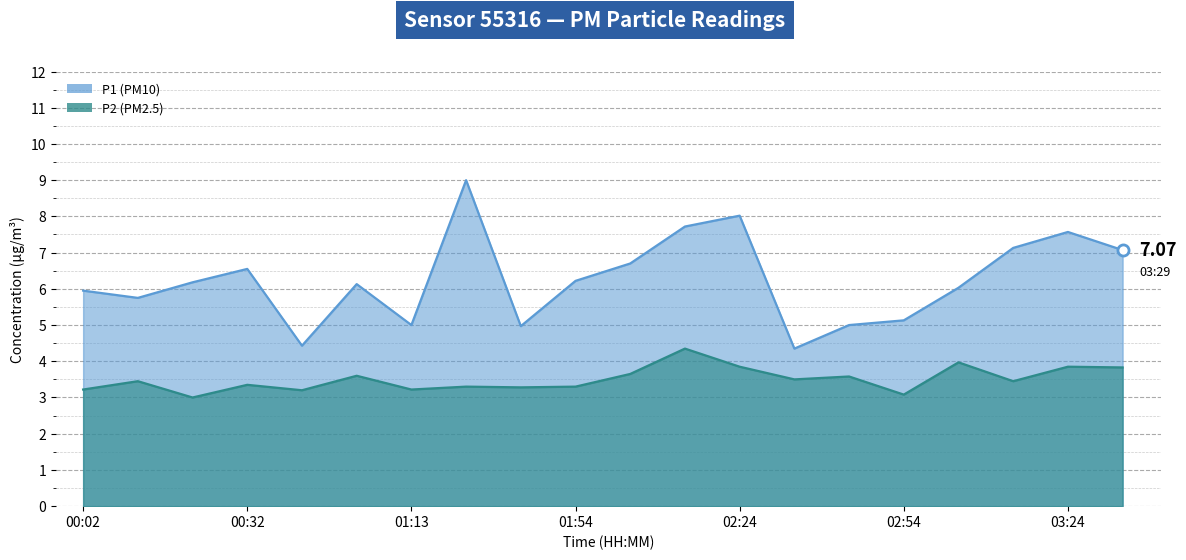

What is the difference between the maximum and second lowest values in the P1 series?

4.6